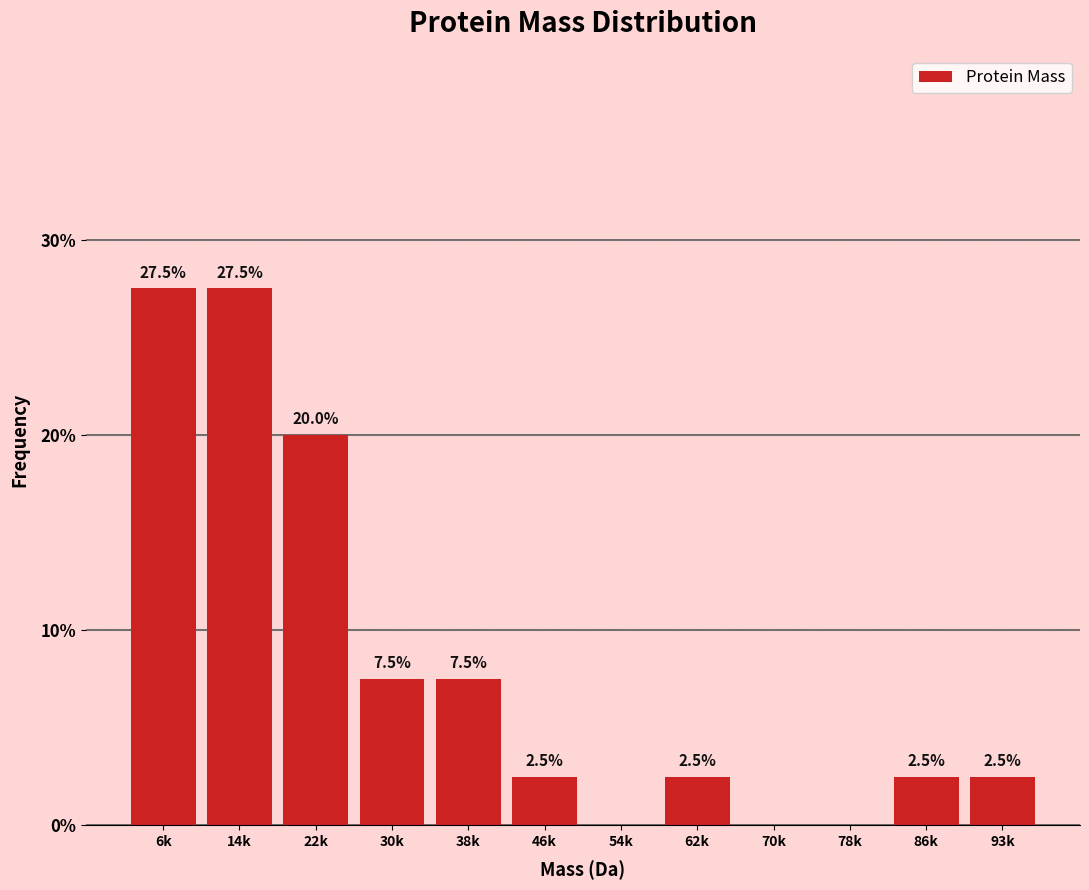

Reading left to right, transcribe all the data shown in this chart.

6k=27.5	14k=27.5	22k=20.0	30k=7.5	38k=7.5	46k=2.5	54k=0.0	62k=2.5	70k=0.0	78k=0.0	86k=2.5	93k=2.5